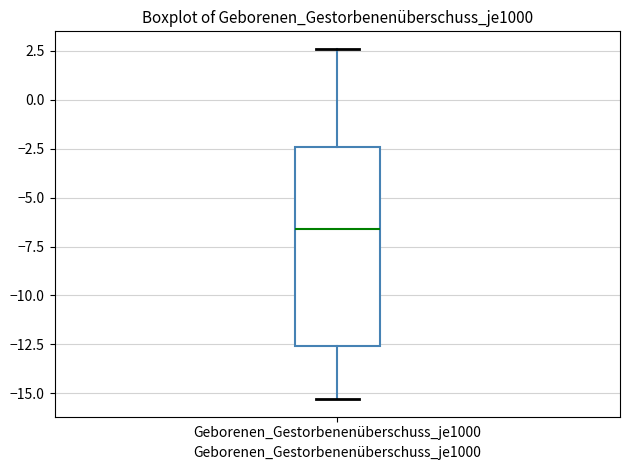

Read this box plot against the y-axis: the position of the median line, the range covered by the box, and the ends of both whiskers. The values are not printed on the chart, so give them approximately, as read against the axis.

median -6.5, box -12.5 to -2.5, whiskers -15.5 to 2.5